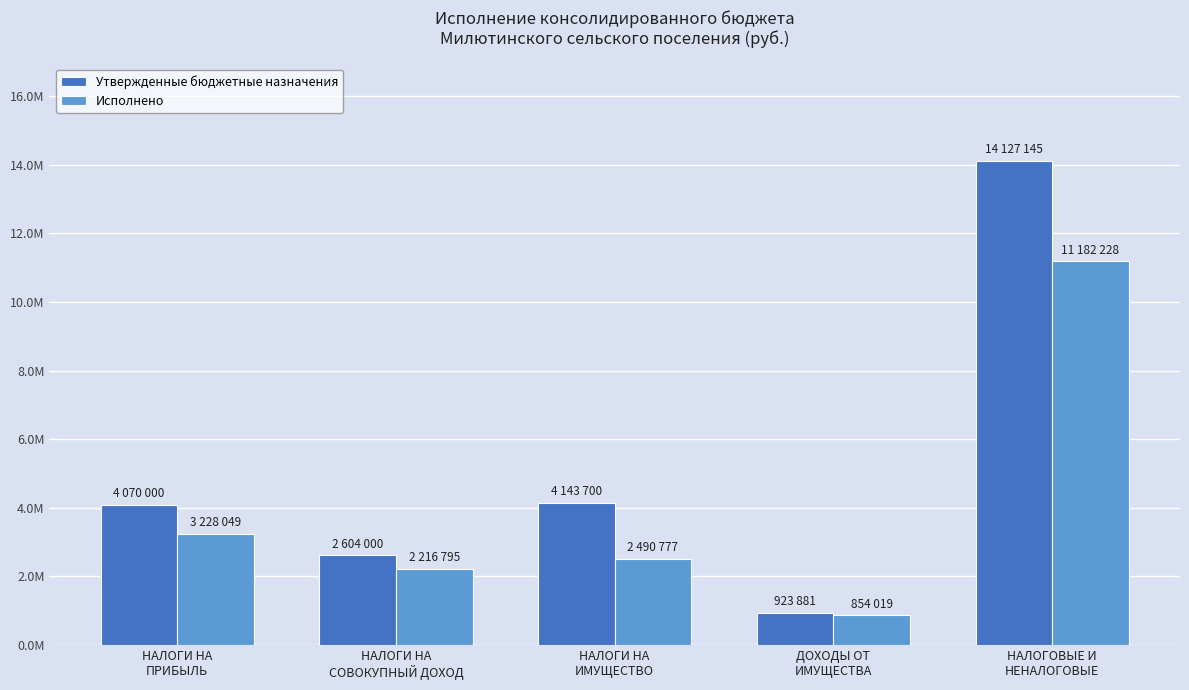

Does the chart contain stacked bars?

No